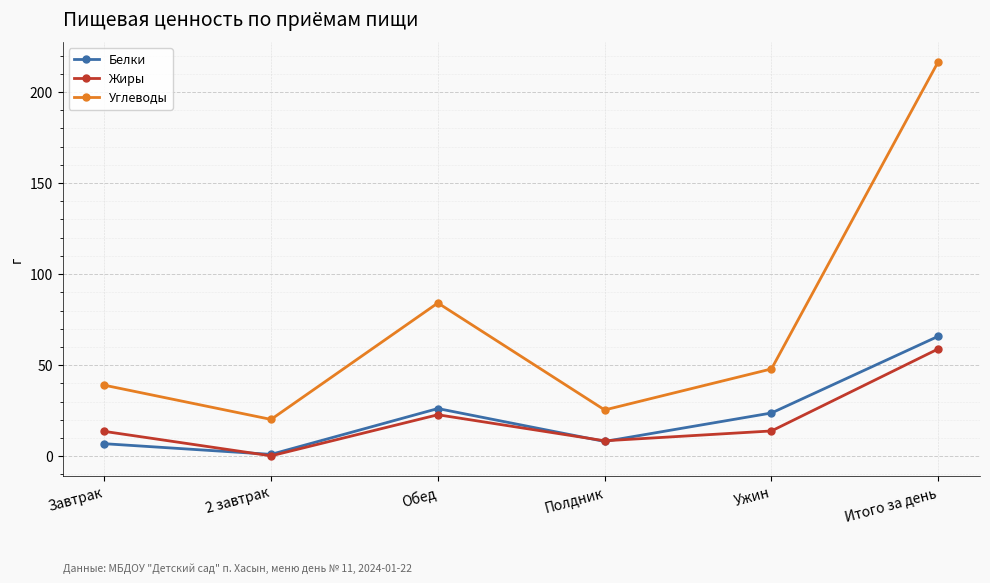

Is it true that Белки equals 8.1 at Полдник?

True